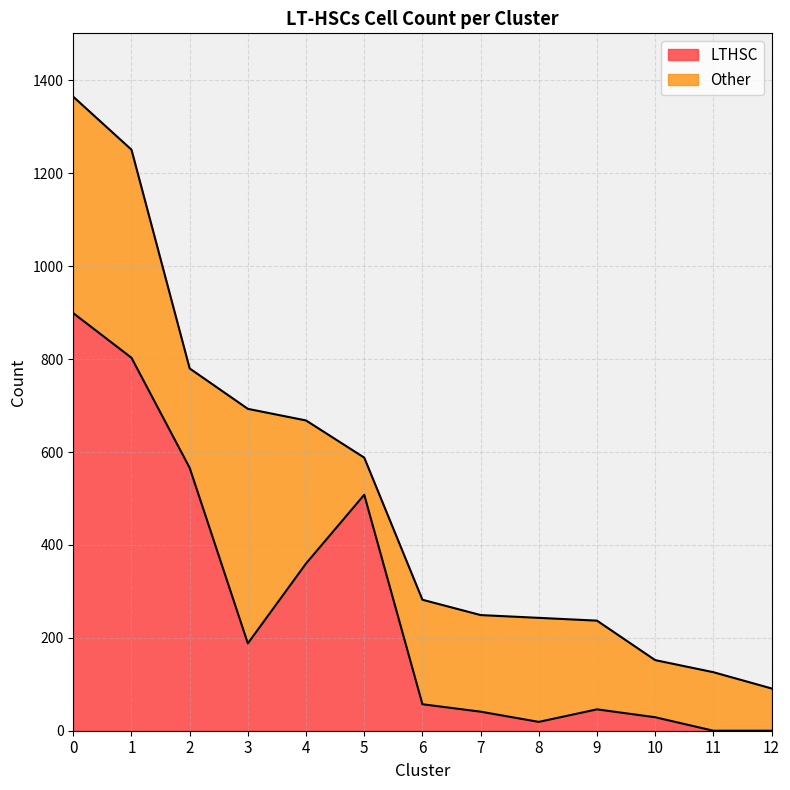

What is the sum of the values at 2 and 10?

595